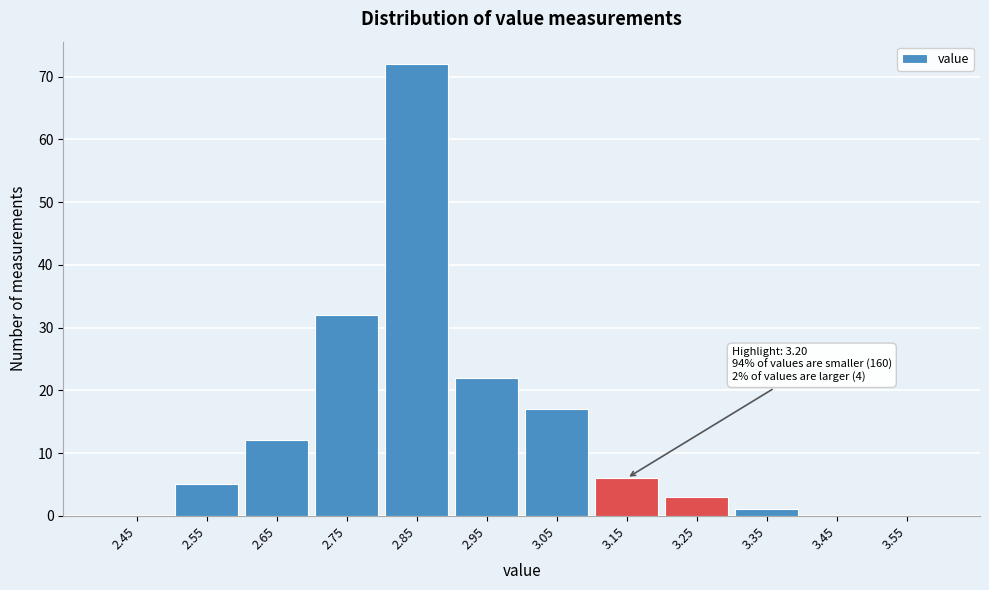

Which range on the x-axis has the tallest bar?

2.8 to 2.9